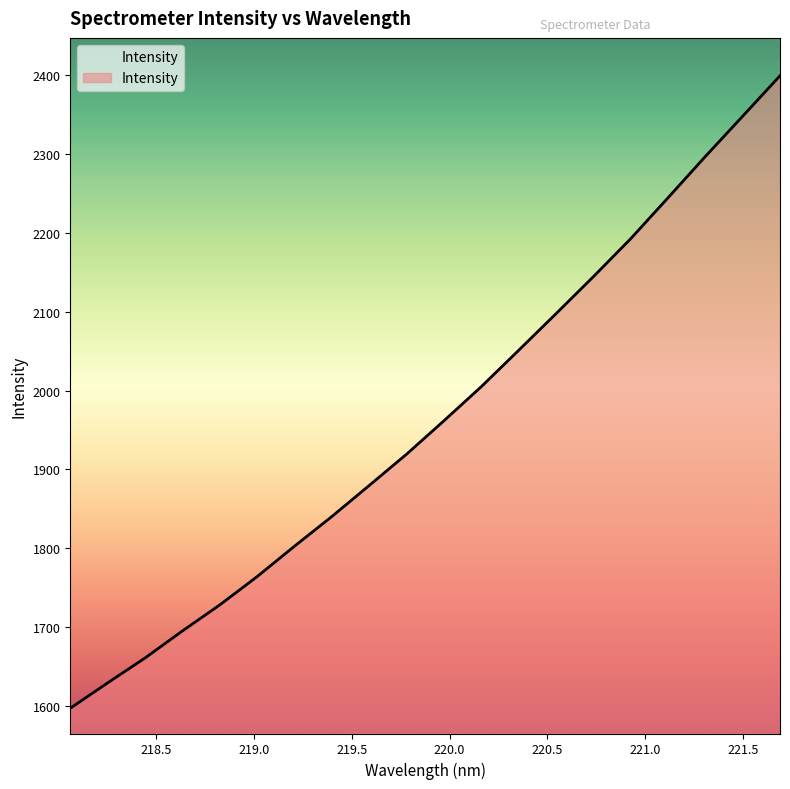

What is the sum of all values?

39256.7